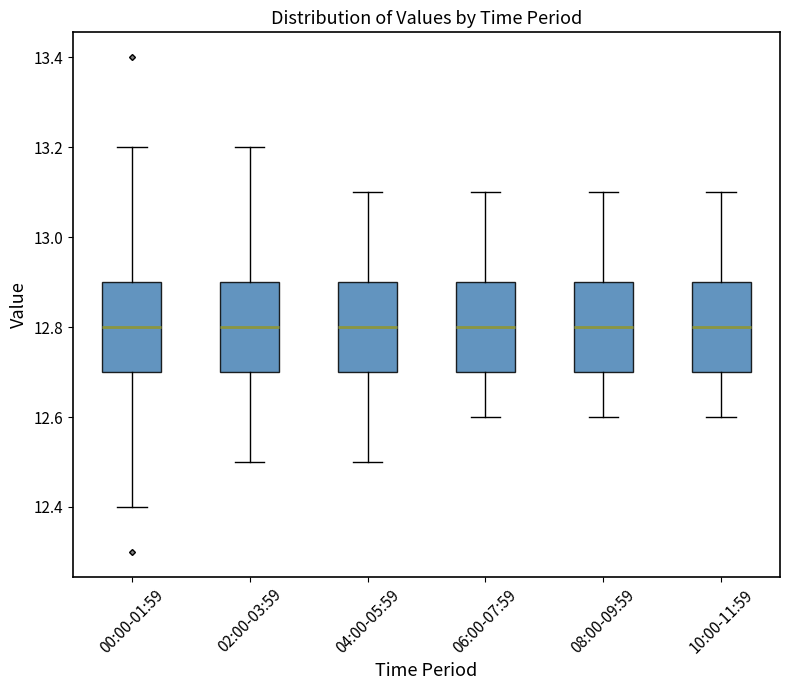

Reading left to right, transcribe this box plot: for each box, give where its median line is, the range the box spans, and where its two whiskers end, as read against the y-axis. The values are not printed on the chart, so give them approximately, as read against the axis.

00:00-01:59: median 12.8, box 12.7 to 12.9, whiskers 12.4 to 13.2
02:00-03:59: median 12.8, box 12.7 to 12.9, whiskers 12.5 to 13.2
04:00-05:59: median 12.8, box 12.7 to 12.9, whiskers 12.5 to 13.1
06:00-07:59: median 12.8, box 12.7 to 12.9, whiskers 12.6 to 13.1
08:00-09:59: median 12.8, box 12.7 to 12.9, whiskers 12.6 to 13.1
10:00-11:59: median 12.8, box 12.7 to 12.9, whiskers 12.6 to 13.1